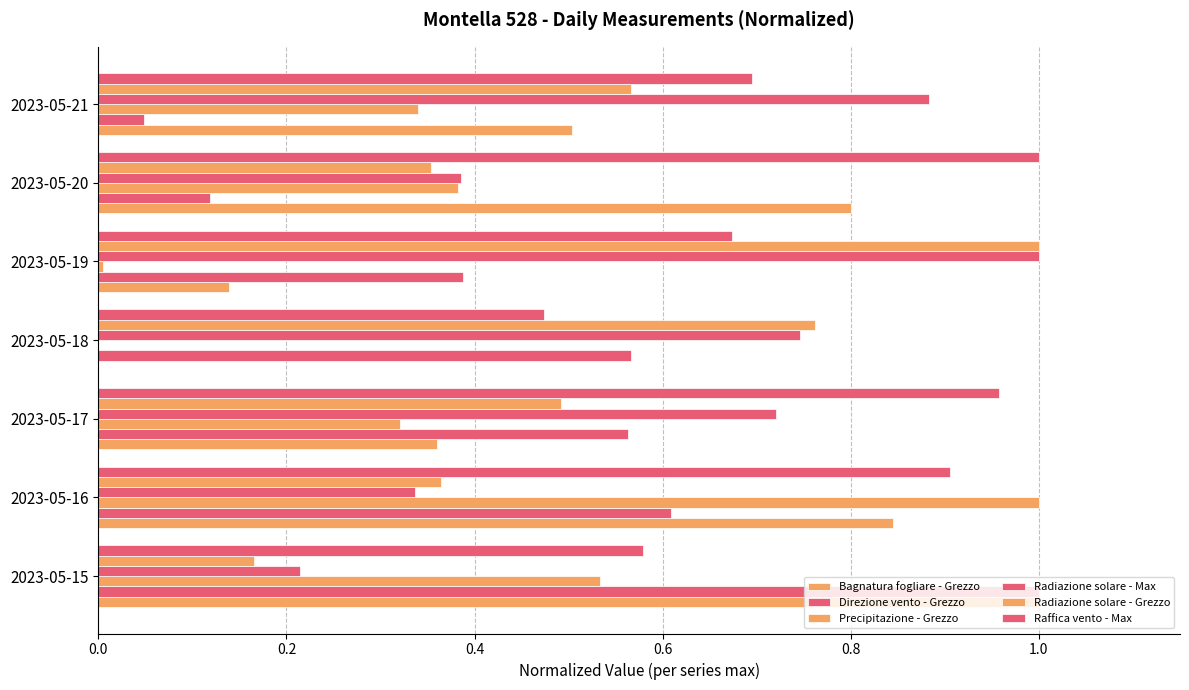

Count the number of categories in the chart.

7